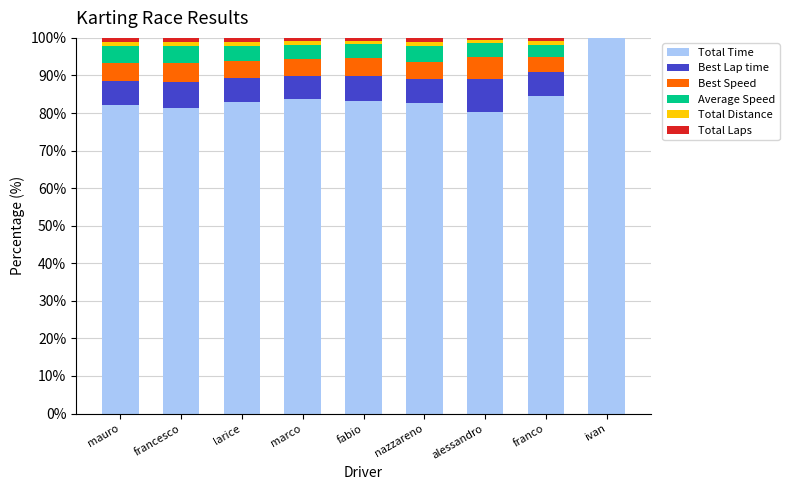

True or false: Total Time has a value of 16.9 at francesco.

False